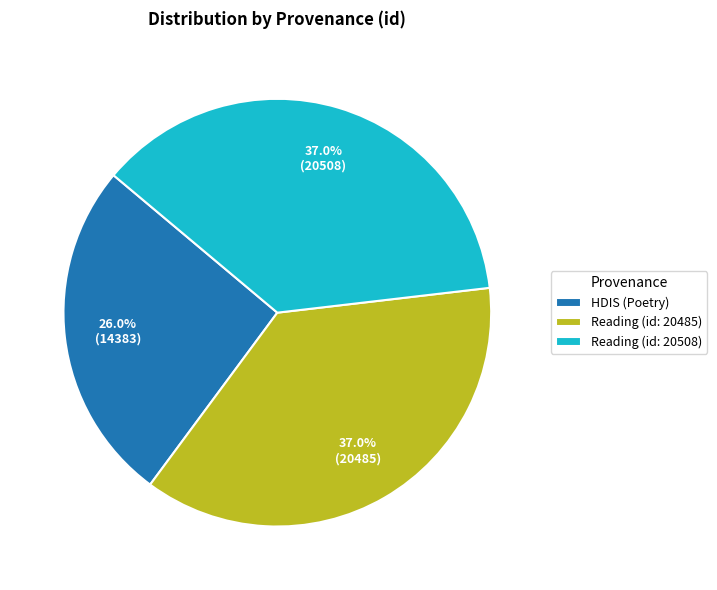

True or false: HDIS (Poetry) accounts for 12% of the total.

False